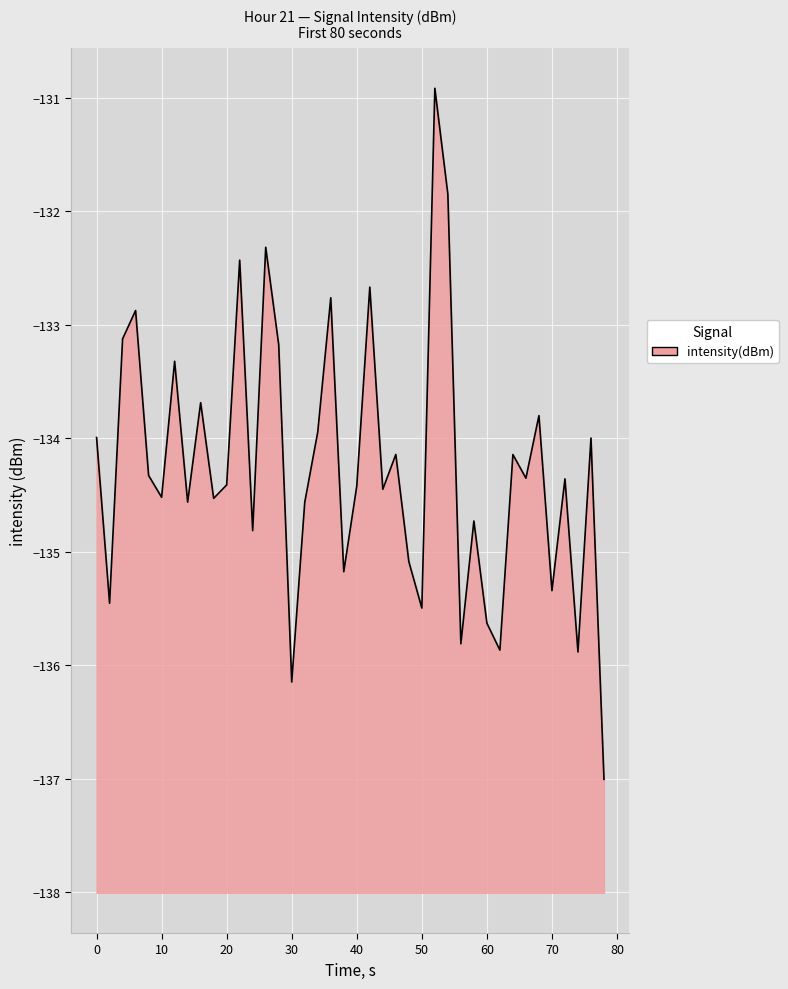

Between 20 and 0, which is larger?

0